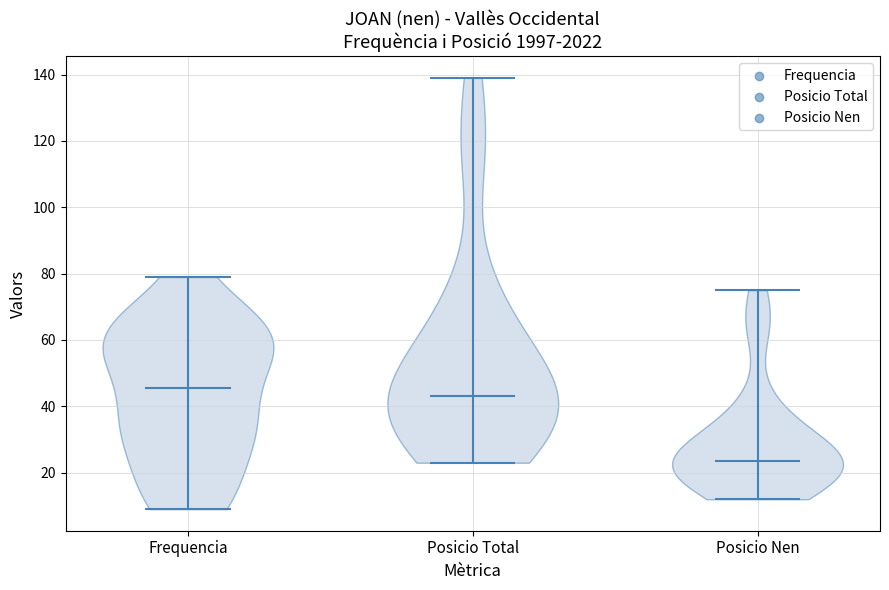

Reading left to right, read every violin against the y-axis: where its median line is, and the lowest and highest points it reaches. The values are not printed on the chart, so give them approximately, as read against the axis.

Frequencia: median line 46, lowest point 10, highest point 80
Posicio Total: median line 44, lowest point 24, highest point 140
Posicio Nen: median line 24, lowest point 12, highest point 76